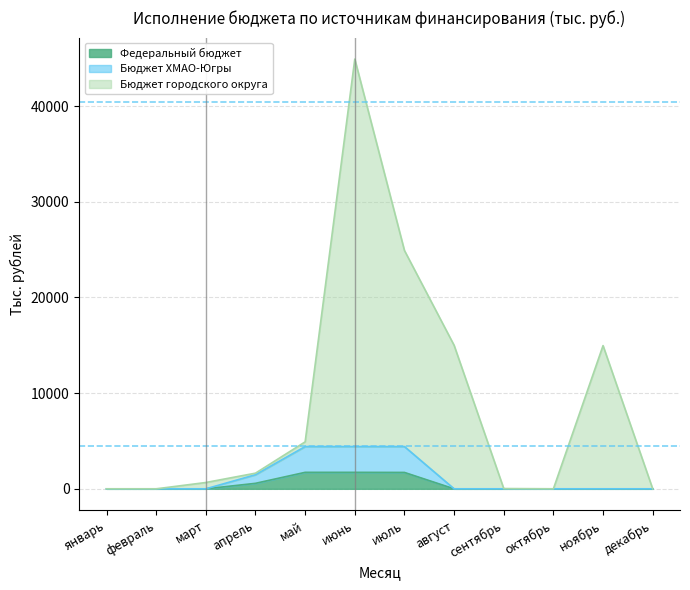

Reading right to left, extract all data points from this chart.

Федеральный бюджет: декабрь=0.0	ноябрь=0.0	октябрь=0.0	сентябрь=0.0	август=0.0	июль=1712.1	июнь=1722.0	май=1722.0	апрель=574.0	март=0.0	февраль=0.0	январь=0.0
Бюджет ХМАО-Югры: декабрь=0.0	ноябрь=0.0	октябрь=0.0	сентябрь=0.0	август=0.0	июль=4416.1	июнь=4416.0	май=4416.0	апрель=1472.0	март=0.0	февраль=0.0	январь=0.0
Бюджет городского округа: декабрь=0.0	ноябрь=14966.0	октябрь=0.0	сентябрь=25.0	август=15000.0	июль=24905.7	июнь=44907.0	май=4907.0	апрель=1636.0	март=660.0	февраль=0.0	январь=0.0